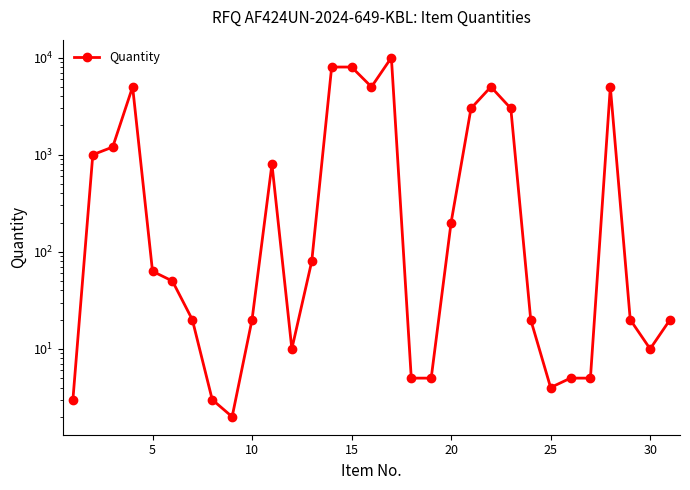

What is the value of the 19th point from the left?

5